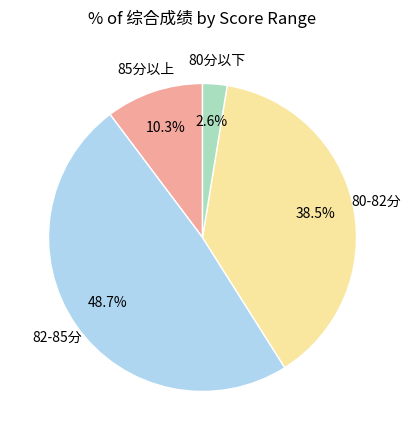

Does any single category account for the majority?

No